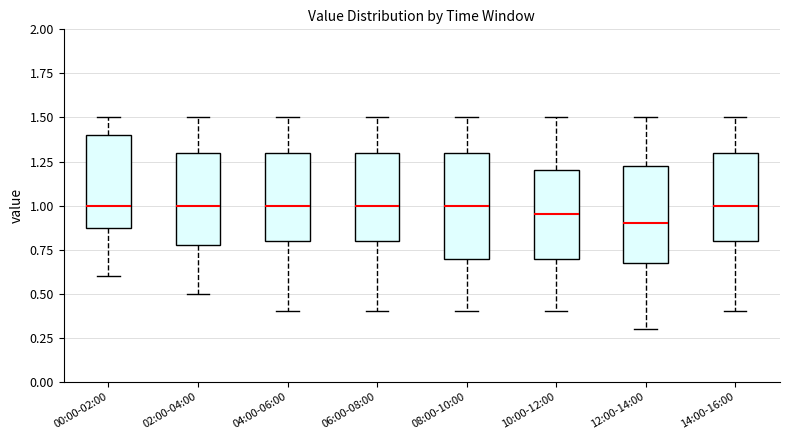

Reading left to right, read every box against the y-axis: the position of its median line, the range the box covers, and the ends of its whiskers. The values are not printed on the chart, so give them approximately, as read against the axis.

00:00-02:00: median 1.00, box 0.90 to 1.40, whiskers 0.60 to 1.50
02:00-04:00: median 1.00, box 0.80 to 1.30, whiskers 0.50 to 1.50
04:00-06:00: median 1.00, box 0.80 to 1.30, whiskers 0.40 to 1.50
06:00-08:00: median 1.00, box 0.80 to 1.30, whiskers 0.40 to 1.50
08:00-10:00: median 1.00, box 0.70 to 1.30, whiskers 0.40 to 1.50
10:00-12:00: median 0.95, box 0.70 to 1.20, whiskers 0.40 to 1.50
12:00-14:00: median 0.90, box 0.70 to 1.25, whiskers 0.30 to 1.50
14:00-16:00: median 1.00, box 0.80 to 1.30, whiskers 0.40 to 1.50